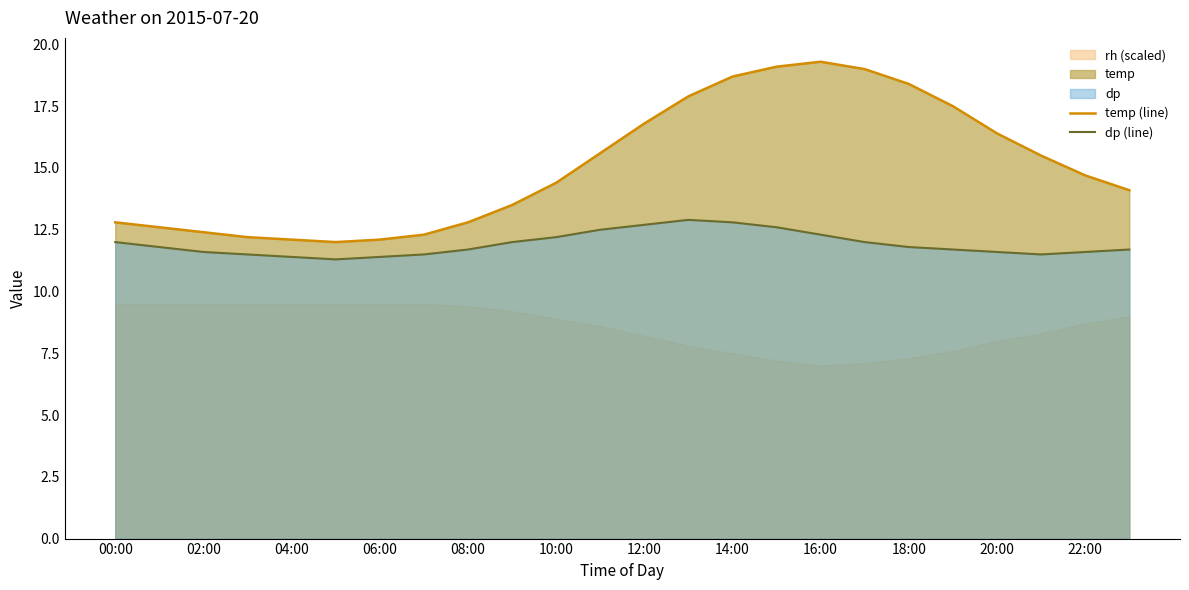

Is the value of temp (line) at 12:00 greater than the value of dp (line) at 12:00?

Yes